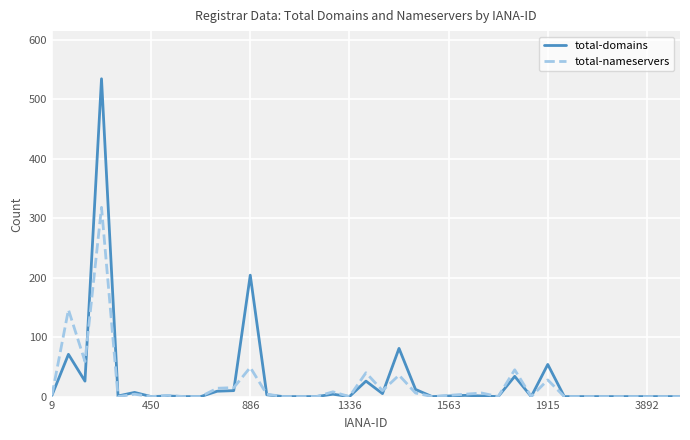

Which series has the widest spread of values?

total-domains